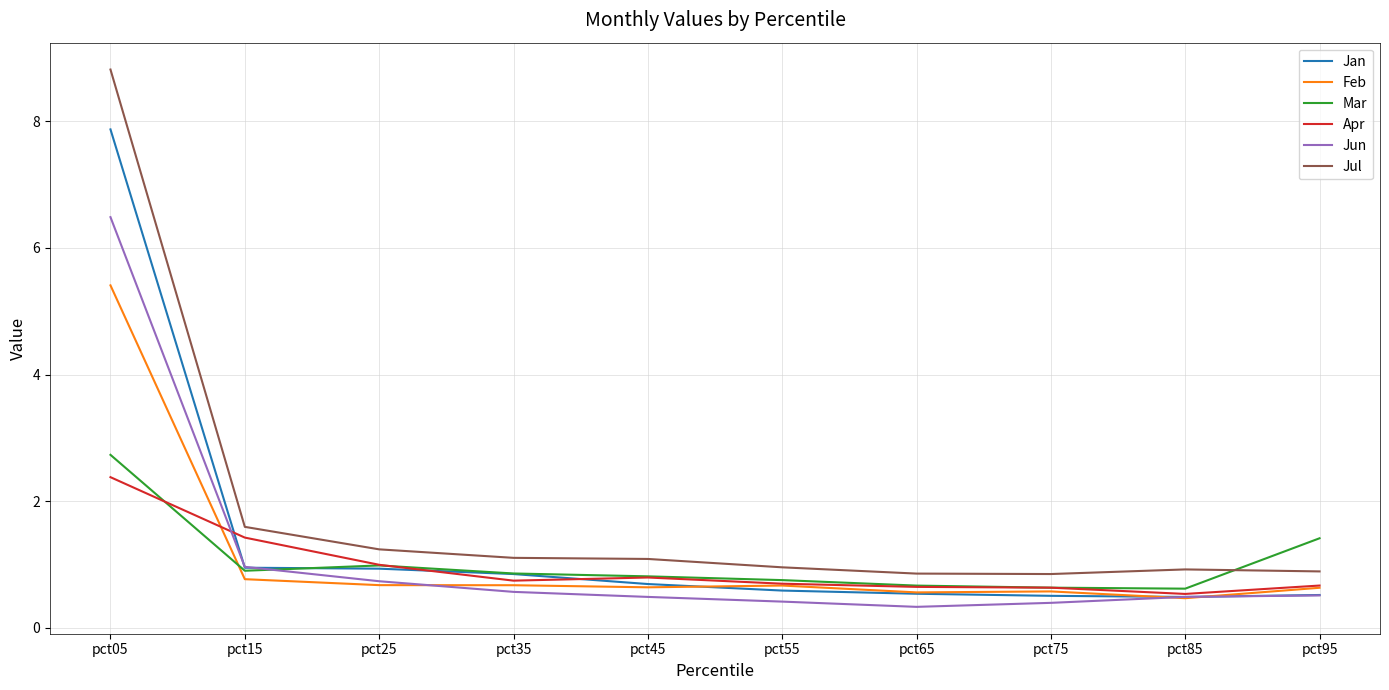

Where is the first local maximum for Mar?

pct25